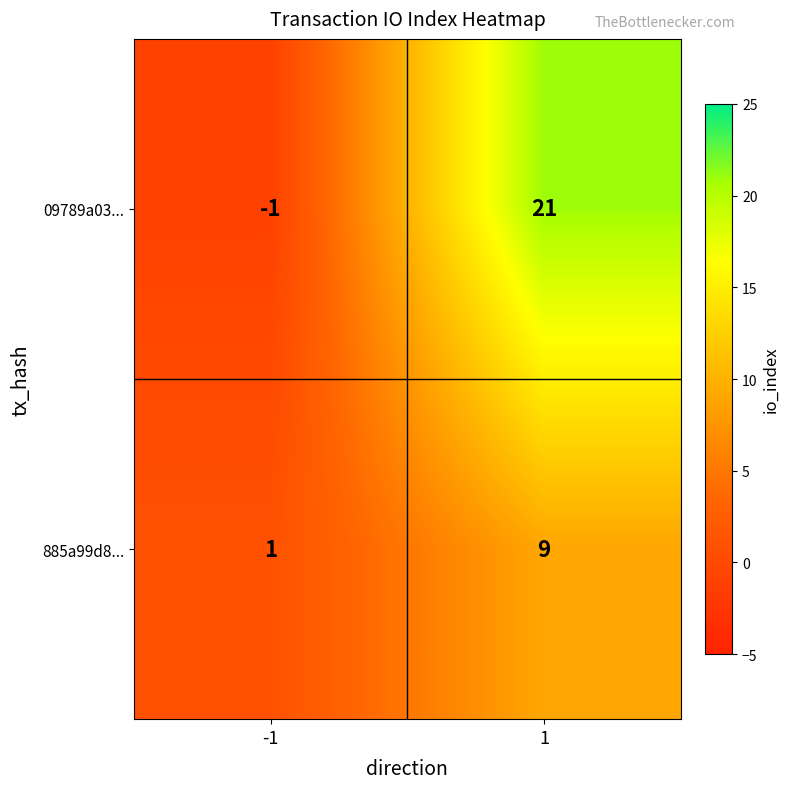

Count the number of categories in the chart.

2